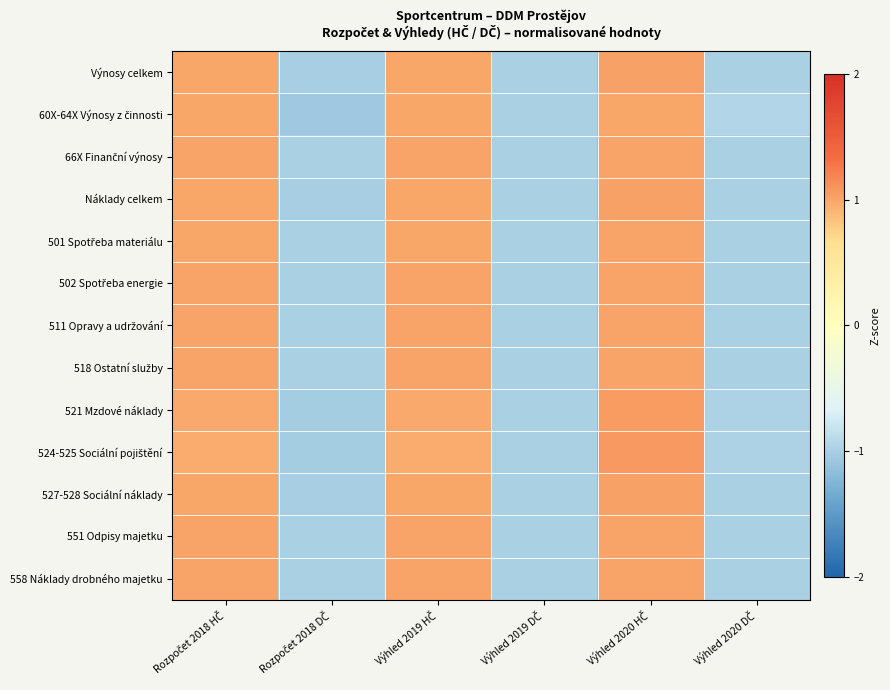

At which category does the chart reach its peak across all series?

Výhled 2020 HČ